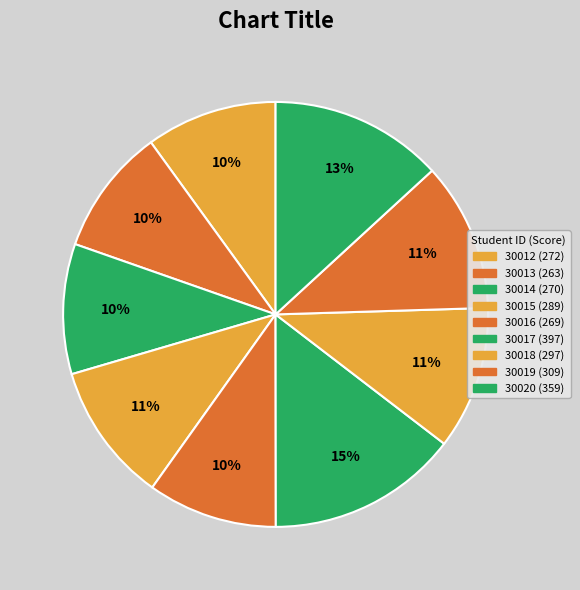

Approximately how many times larger is the value at 30013 compared to 30017?

0.7